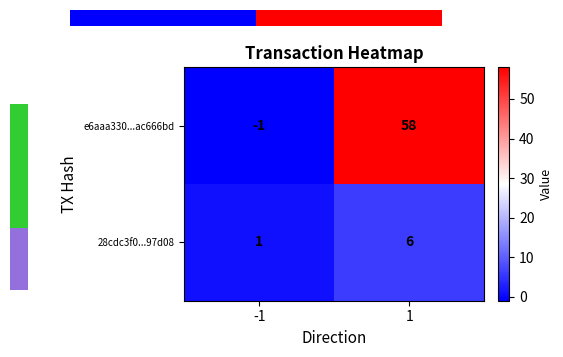

What is the average value of the e6aaa330...ac666bd series?

28